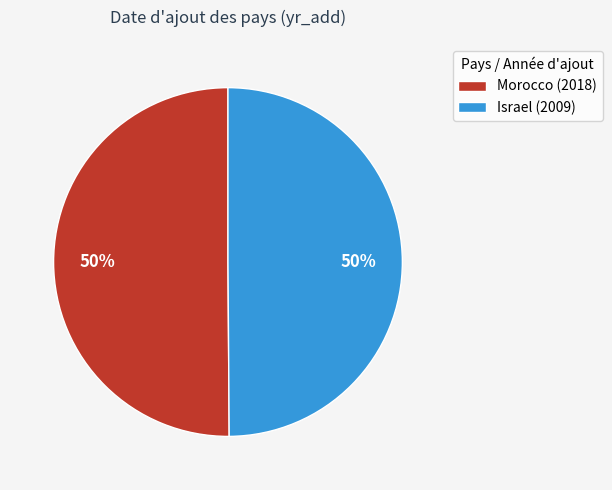

Is it true that Morocco is 50% of the pie?

True